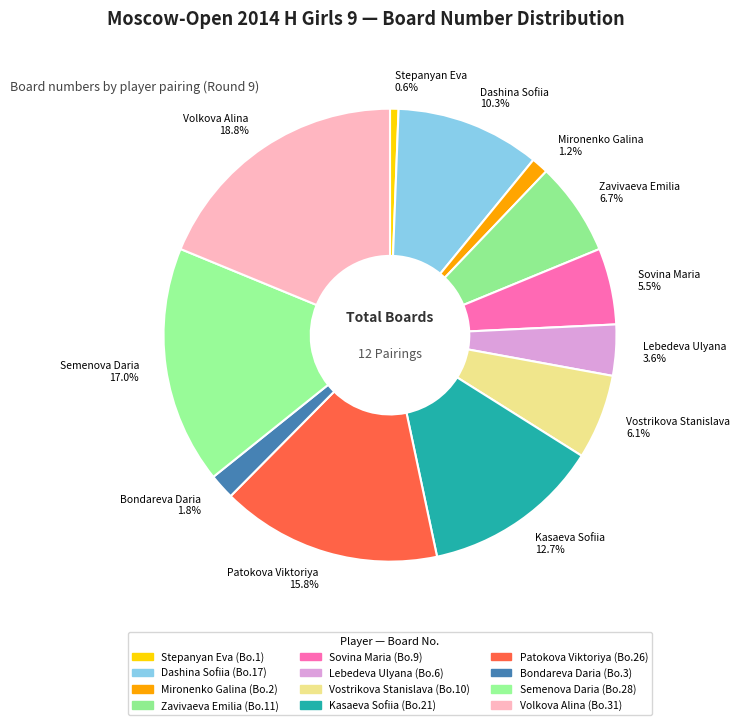

To the nearest percent, what portion does Volkova Alina represent?

19%